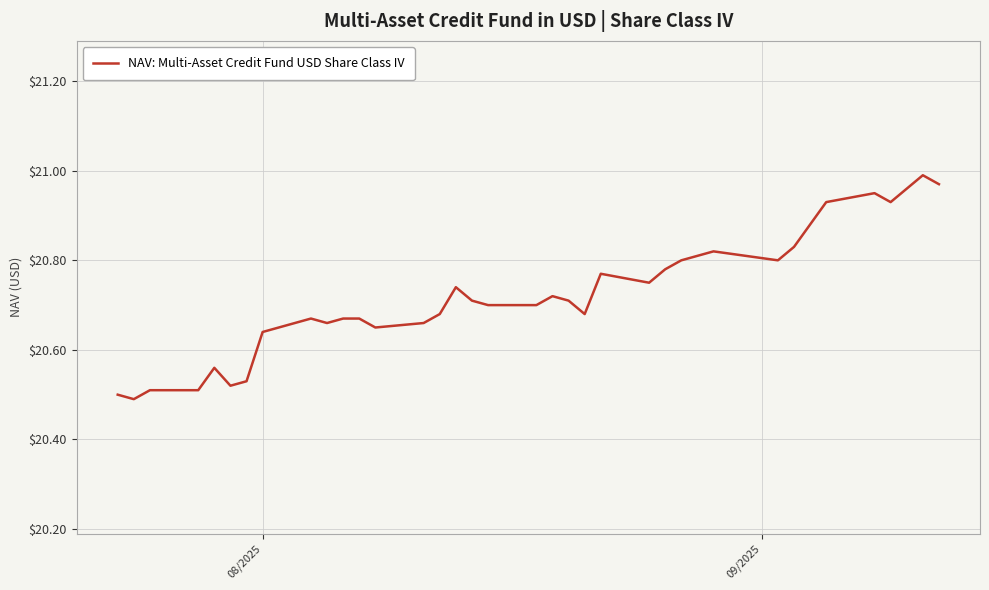

What is the difference between the maximum and minimum values?

0.5